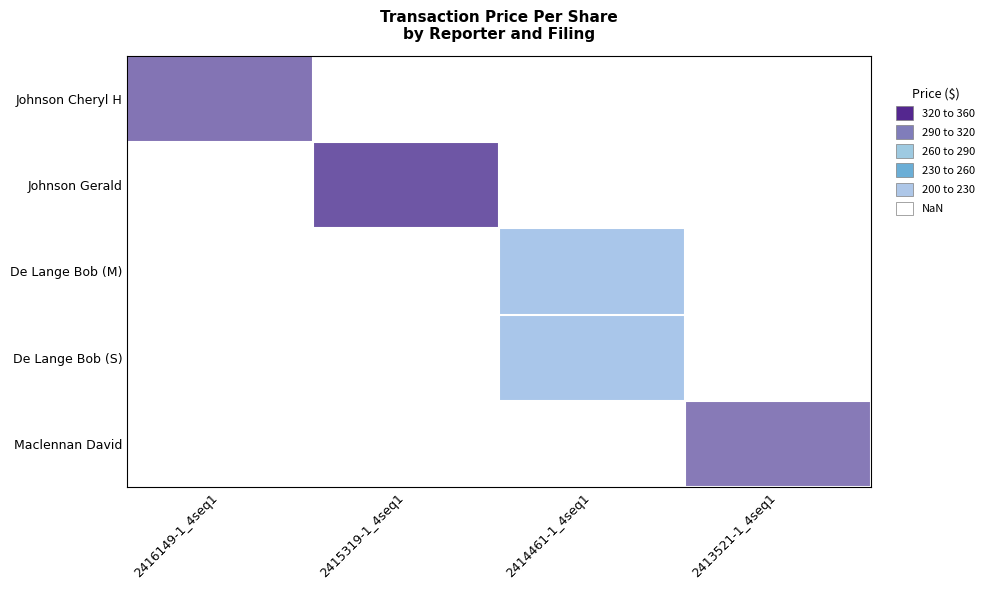

Is the value of De Lange Bob (M) at 2416149-1_4seq1 greater than the value of De Lange Bob (S) at 2413521-1_4seq1?

No